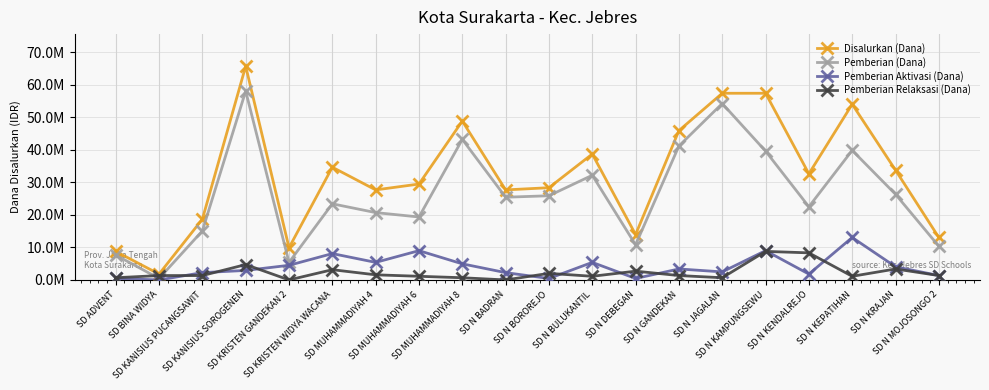

Which series has the largest total across all categories?

Disalurkan (Dana)